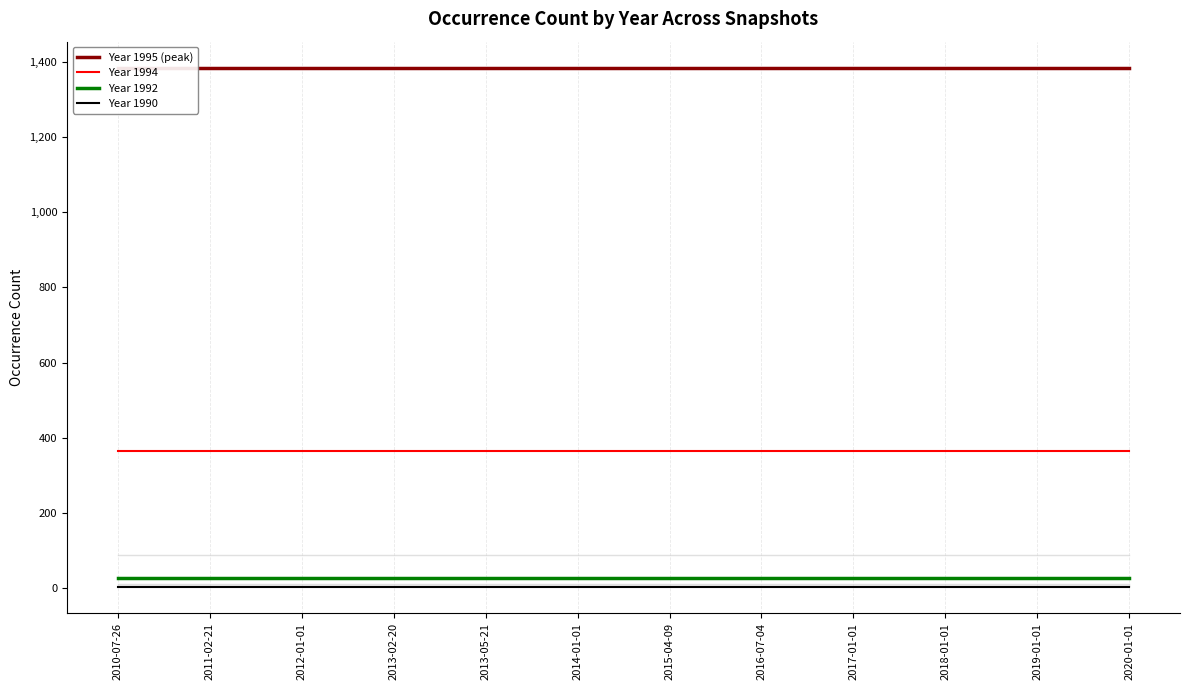

What is the value of the Year 1992 point at the 4th from the left?

28